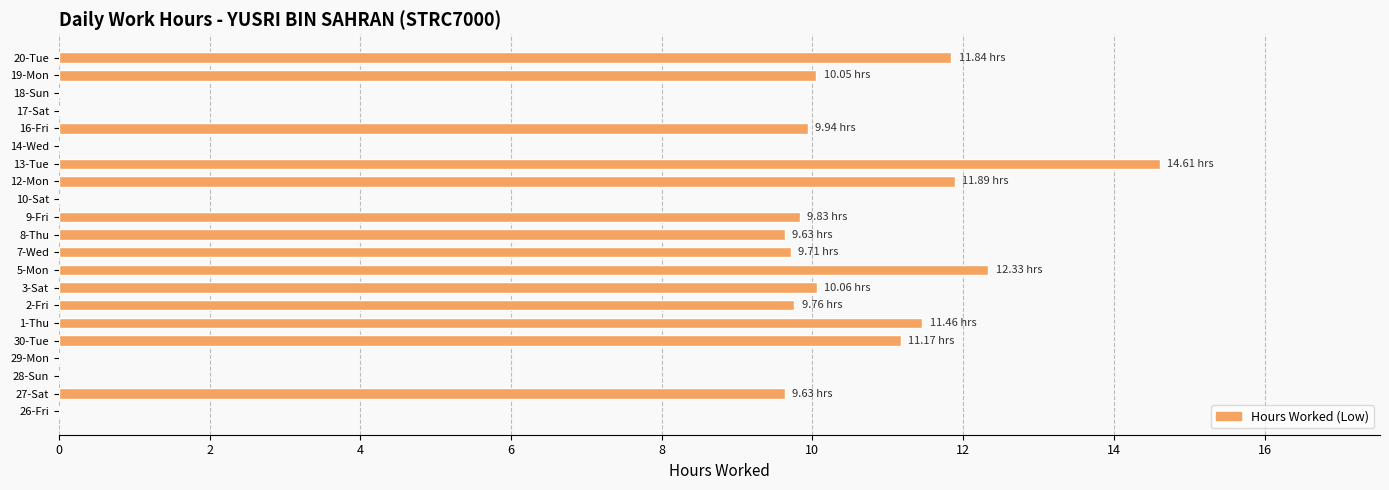

What is the sum of the values at 29-Mon and 19-Mon?

10.1